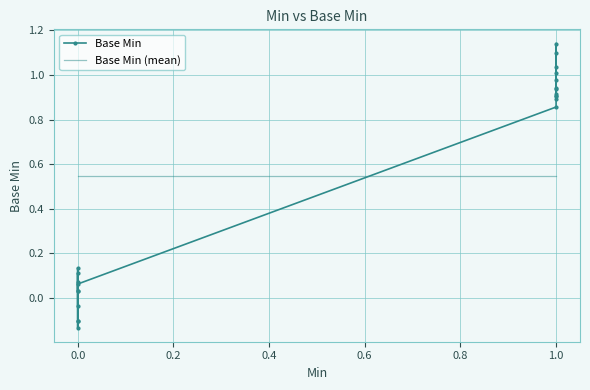

Rank the series at 0.0 from lowest to highest value.

Base Min, Base Min (mean)